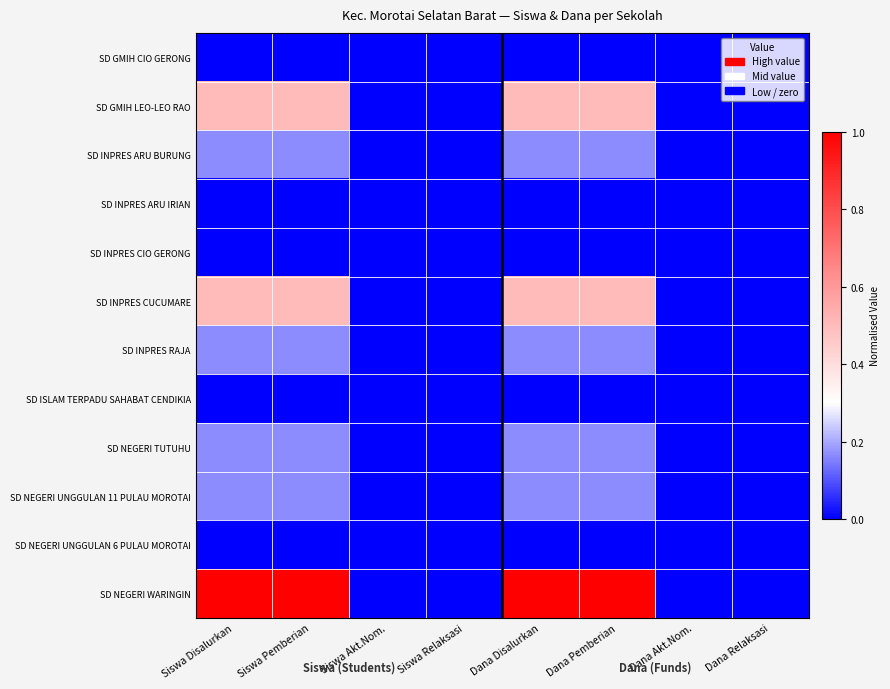

Which series changed the most between Siswa Akt.Nom. and Siswa Relaksasi?

SD GMIH CIO GERONG